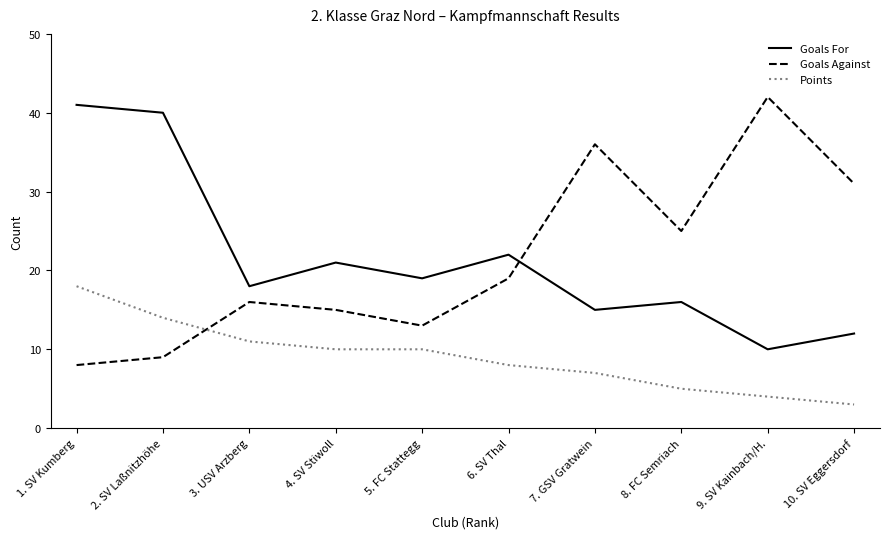

What is the total value across all series at 3. USV Arzberg?

45